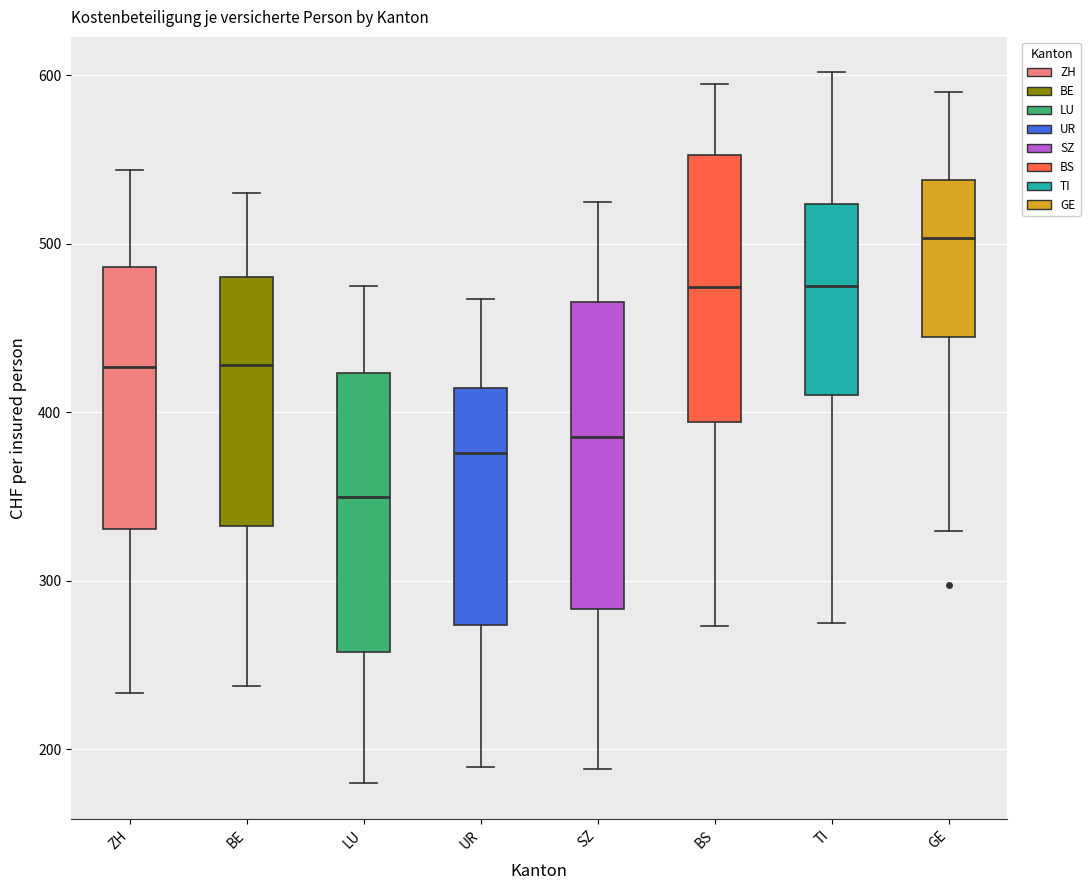

Reading left to right, read every box against the y-axis: the position of its median line, the range the box covers, and the ends of its whiskers. The values are not printed on the chart, so give them approximately, as read against the axis.

ZH: median 430, box 330 to 490, whiskers 230 to 540
BE: median 430, box 330 to 480, whiskers 240 to 530
LU: median 350, box 260 to 420, whiskers 180 to 470
UR: median 380, box 270 to 410, whiskers 190 to 470
SZ: median 390, box 280 to 470, whiskers 190 to 520
BS: median 470, box 390 to 550, whiskers 270 to 590
TI: median 470, box 410 to 520, whiskers 270 to 600
GE: median 500, box 440 to 540, whiskers 330 to 590